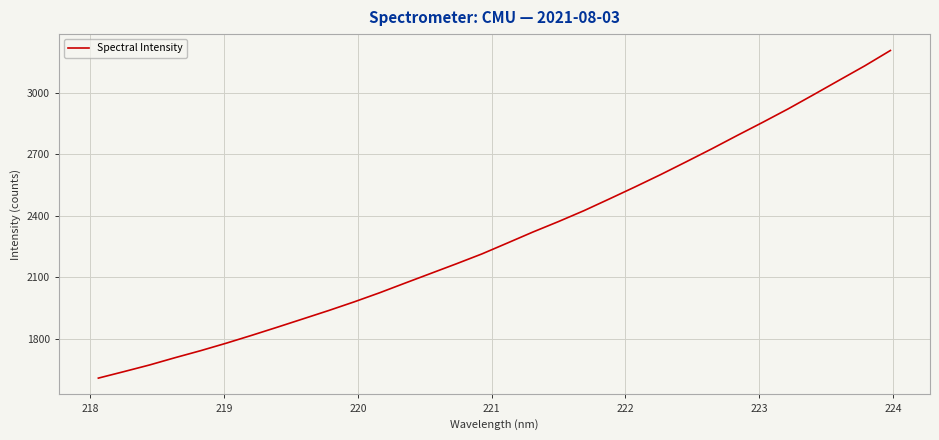

What is the greatest value displayed?

3204.8